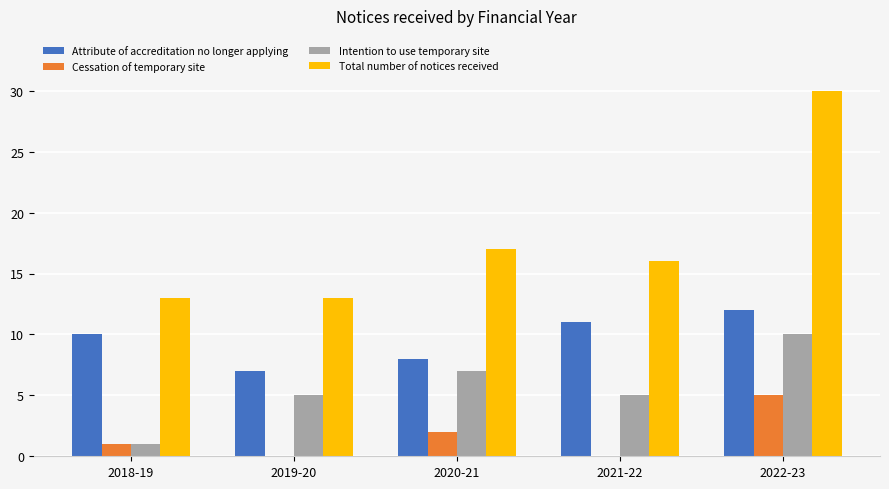

Which category has the highest value across all series?

2022-23